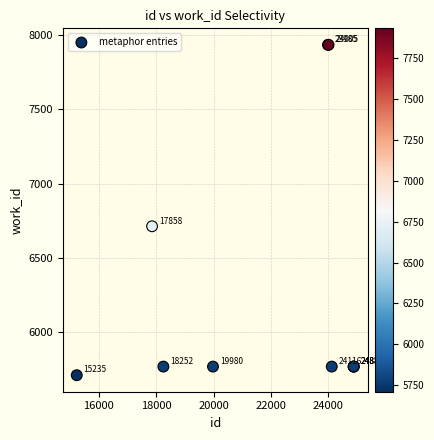

What Y value in the scatter plot is closest to 6821?

6712